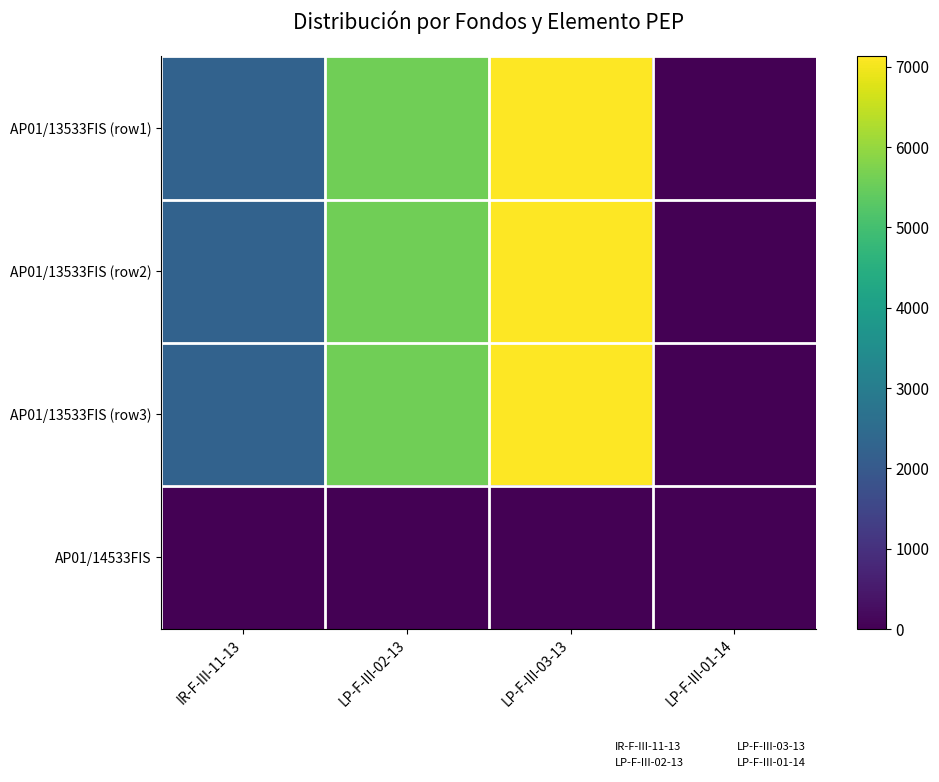

Which series has the largest total across all categories?

AP01/13533FIS (row1)